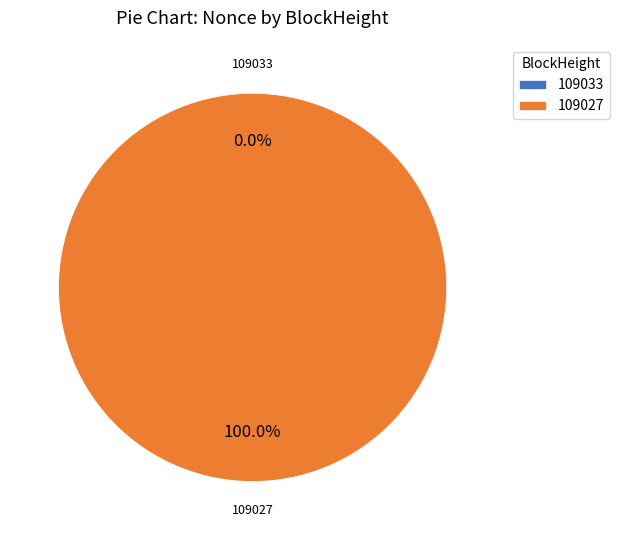

Which slice is the smallest?

109033